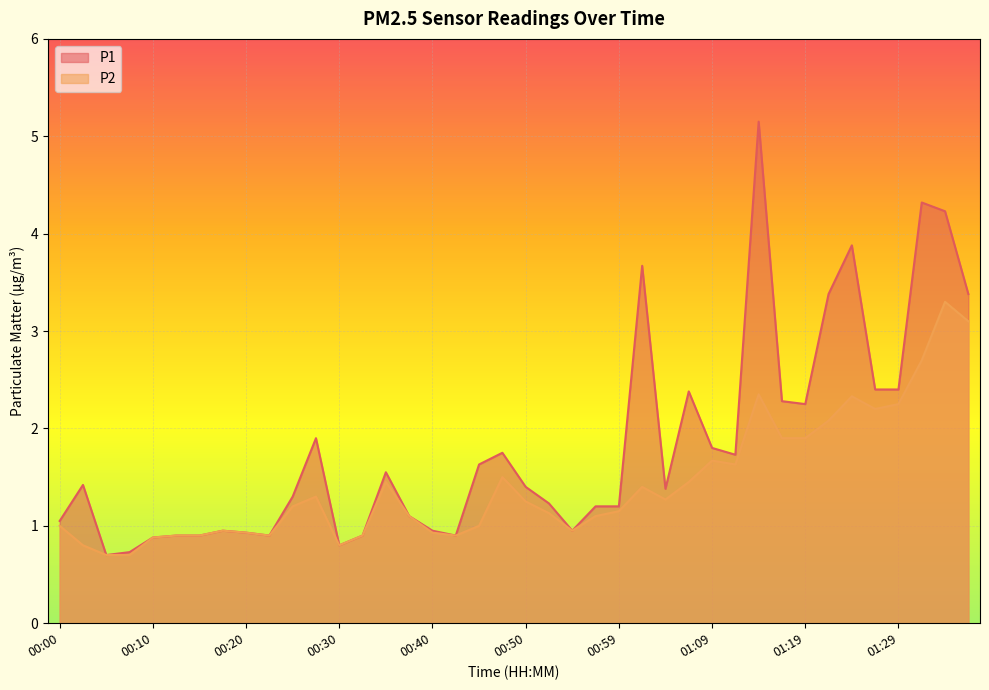

At which category is the sum across all series the highest?

01:34